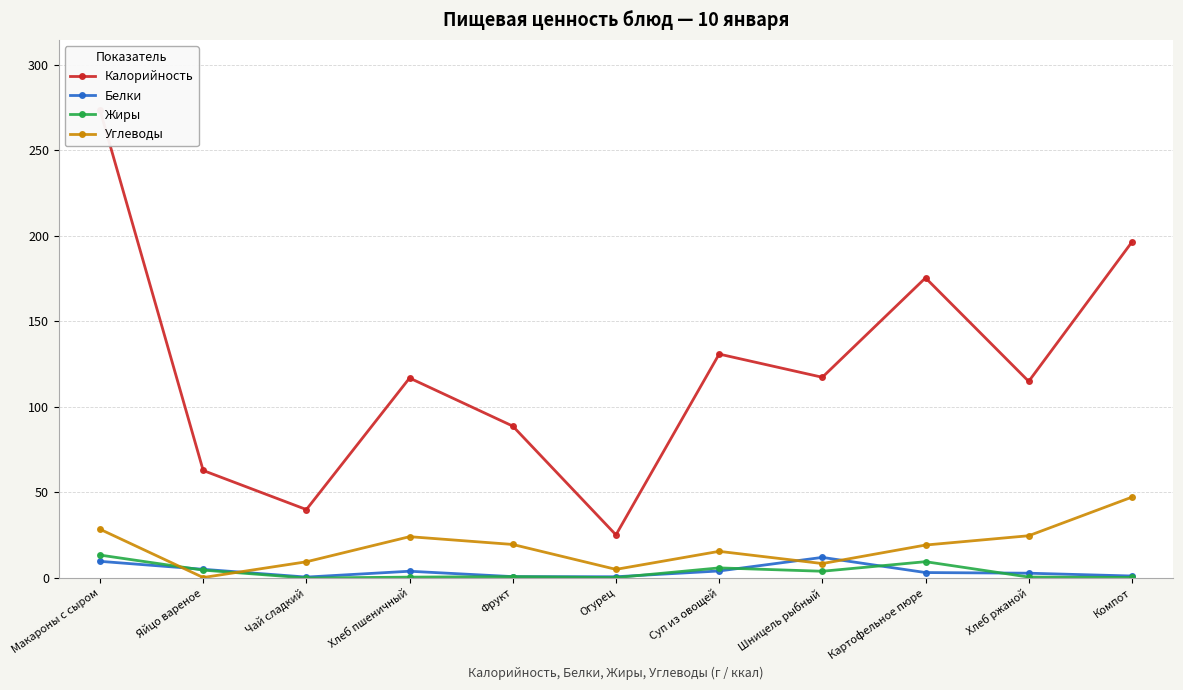

Which category has the highest value in the Белки series?

Шницель рыбный